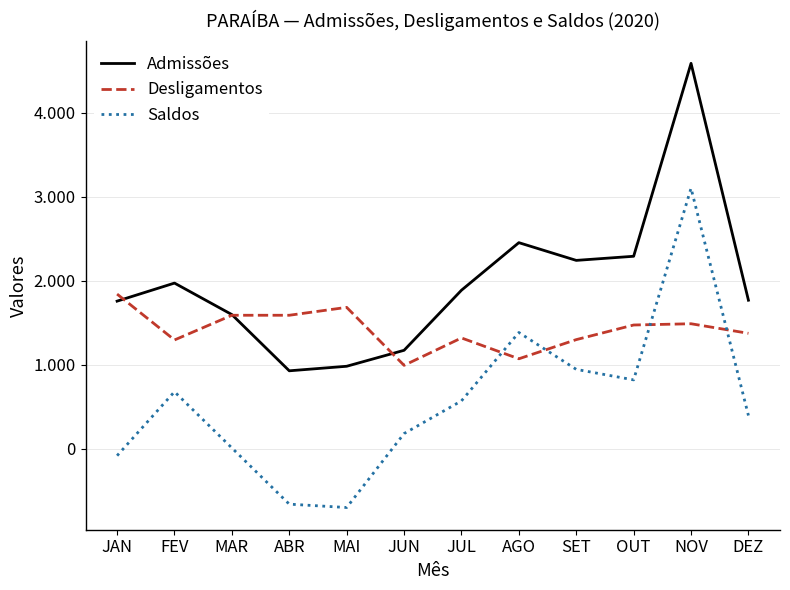

What is the label of the 3rd point from the left?

MAR